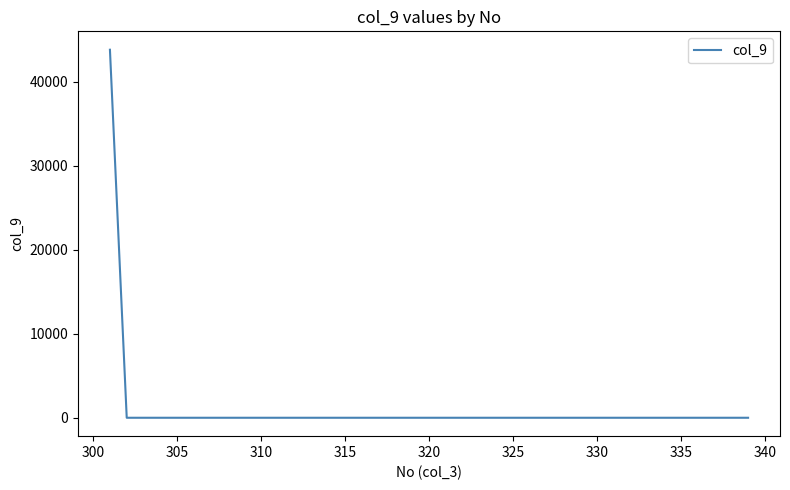

What is the maximum value shown in the chart?

43780